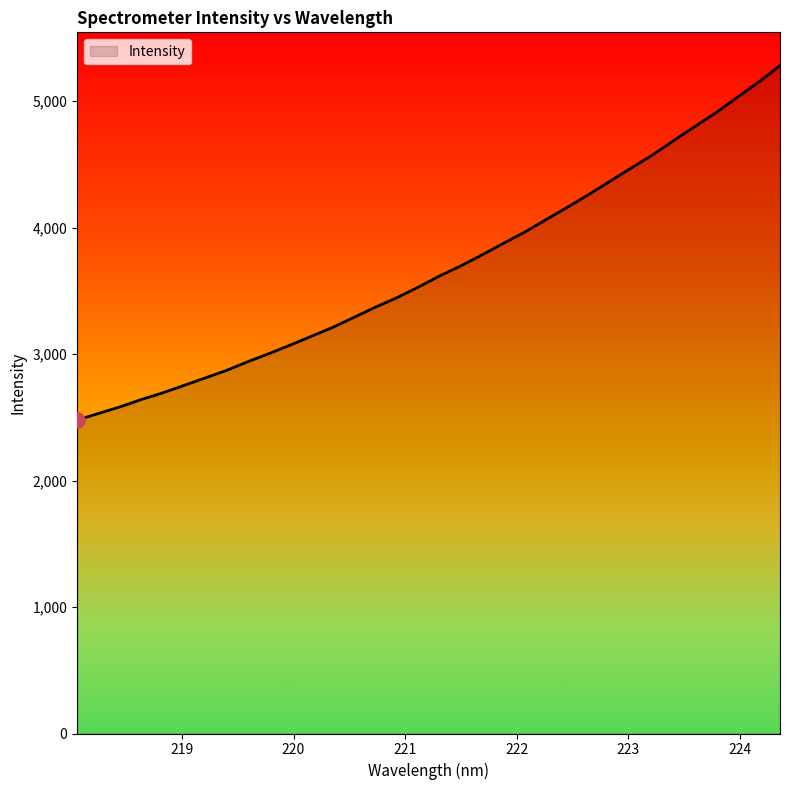

What is the smallest value displayed?

2479.0